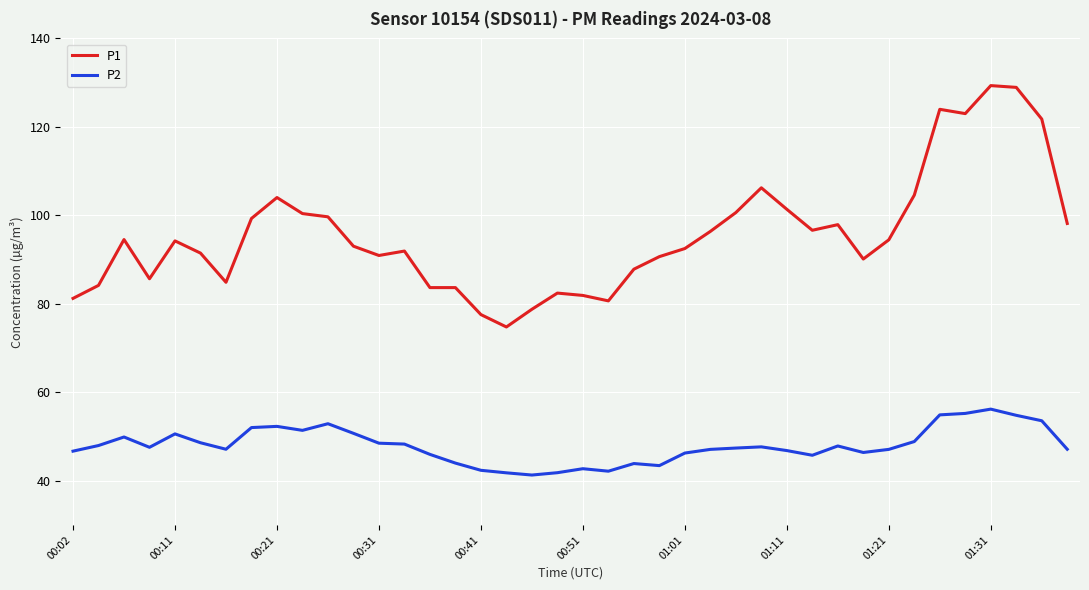

What is the smallest value displayed?

41.3